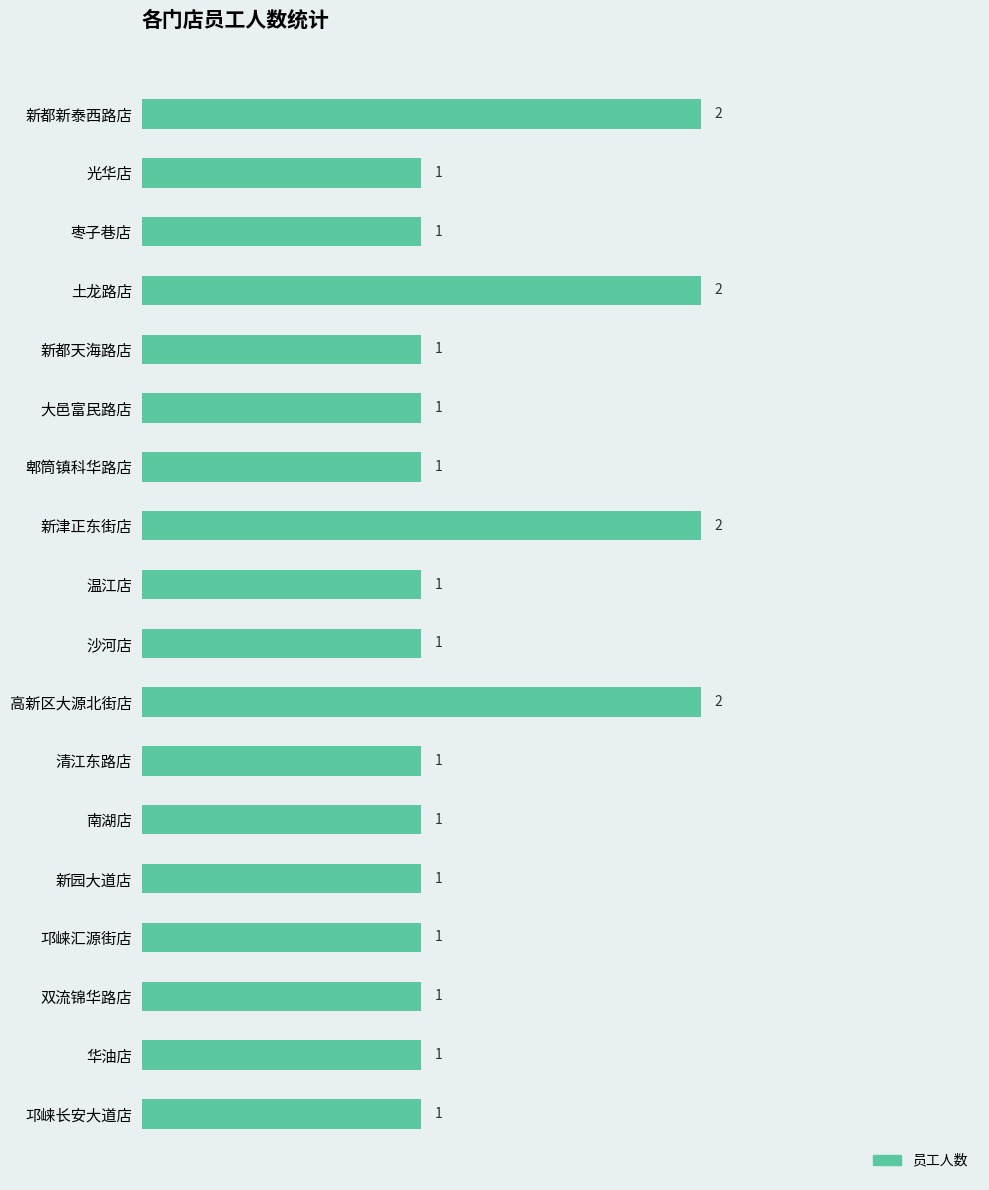

What is the label of the 14th bar from the bottom?

新都天海路店